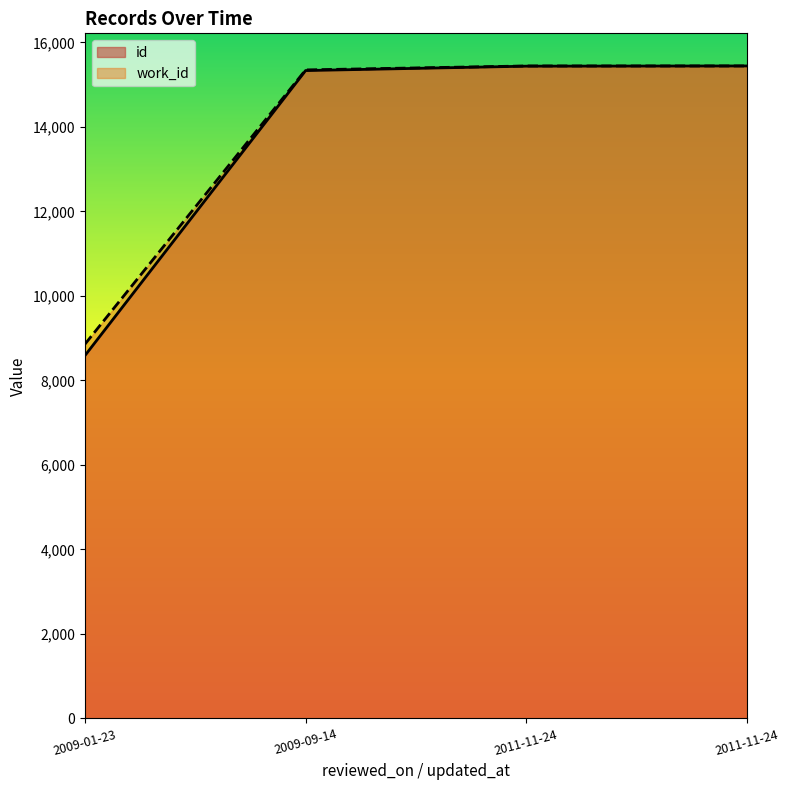

Which has a higher value, 2011-11-24 or 2011-11-24?

2011-11-24